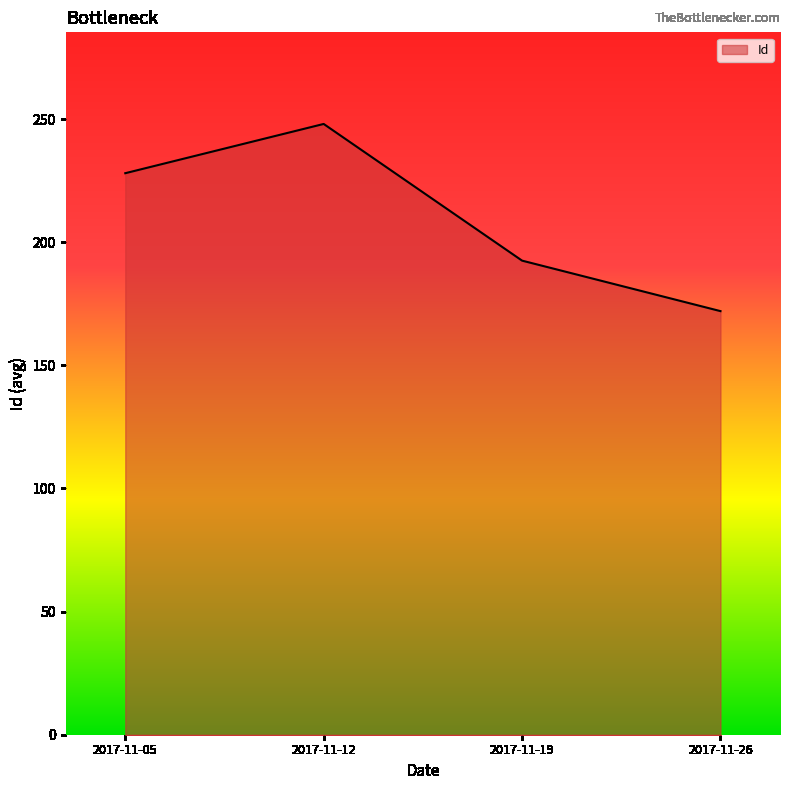

How many lines are shown in the chart?

1